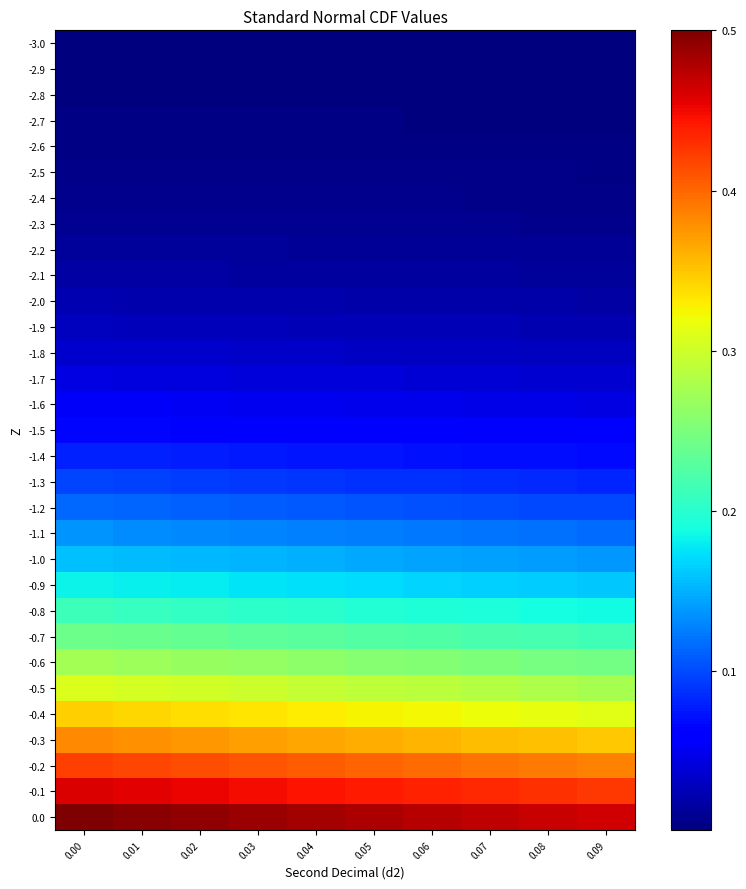

List the series in order of their peak value, highest first.

0.0, -0.1, -0.2, -0.3, -0.4, -0.5, -0.6, -0.7, -0.8, -0.9, -1.0, -1.1, -1.2, -1.3, -1.4, -1.5, -1.6, -1.7, -1.8, -1.9, -2.0, -2.1, -2.2, -2.3, -2.4, -2.5, -2.6, -2.7, -2.8, -2.9, -3.0